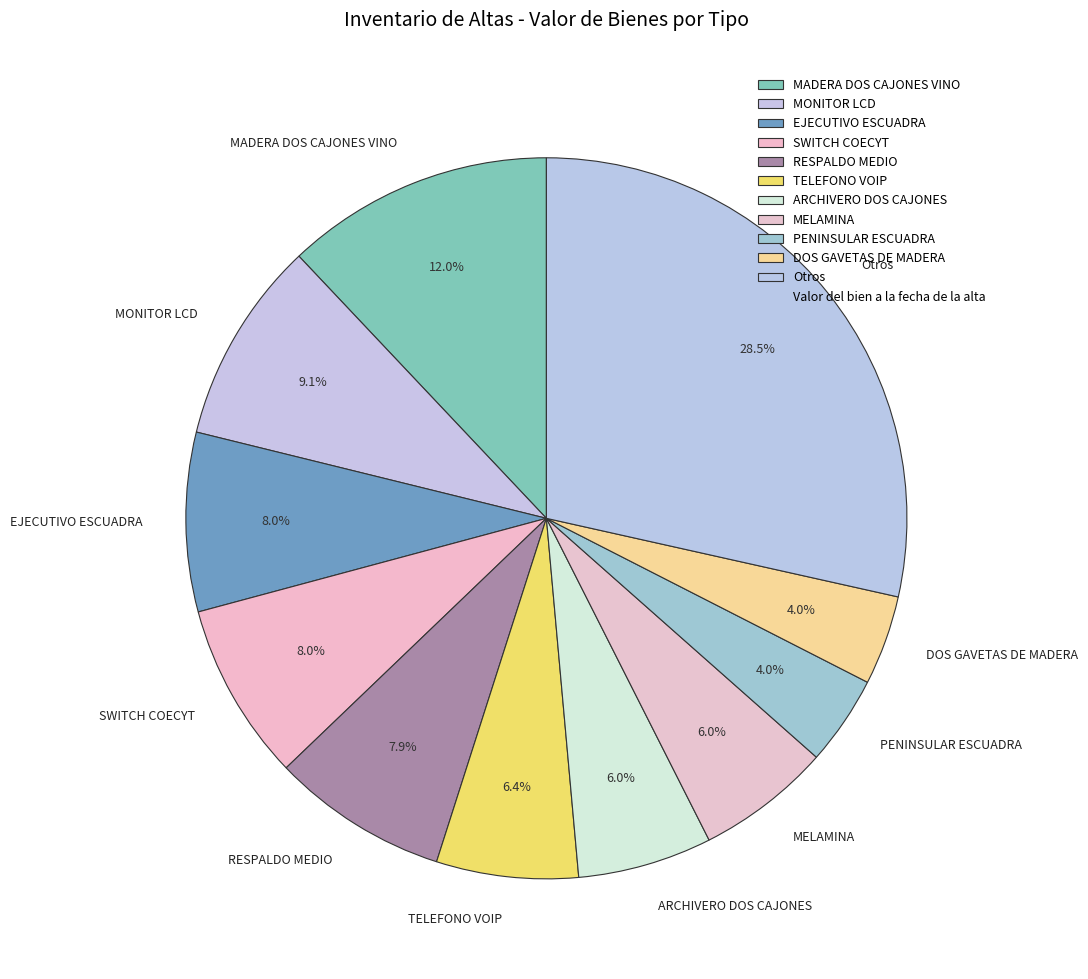

Which slice is the largest?

Otros